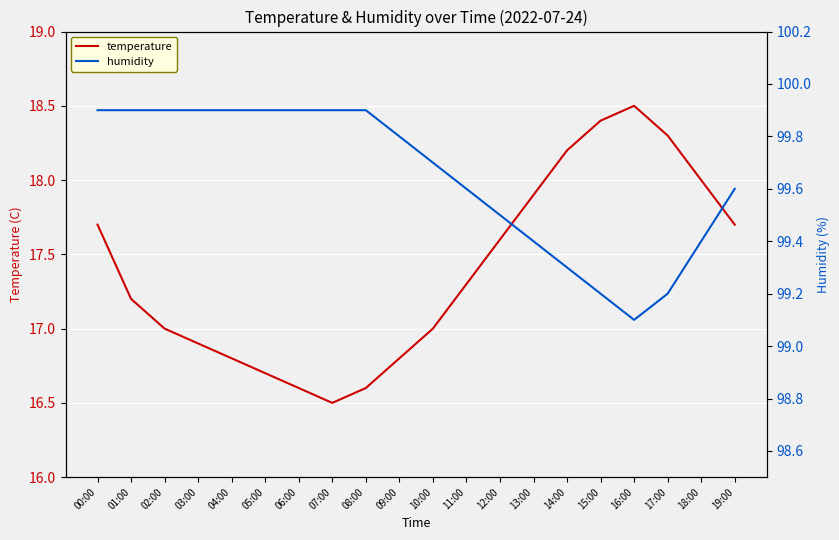

Which label corresponds to the largest value in the chart?

00:00